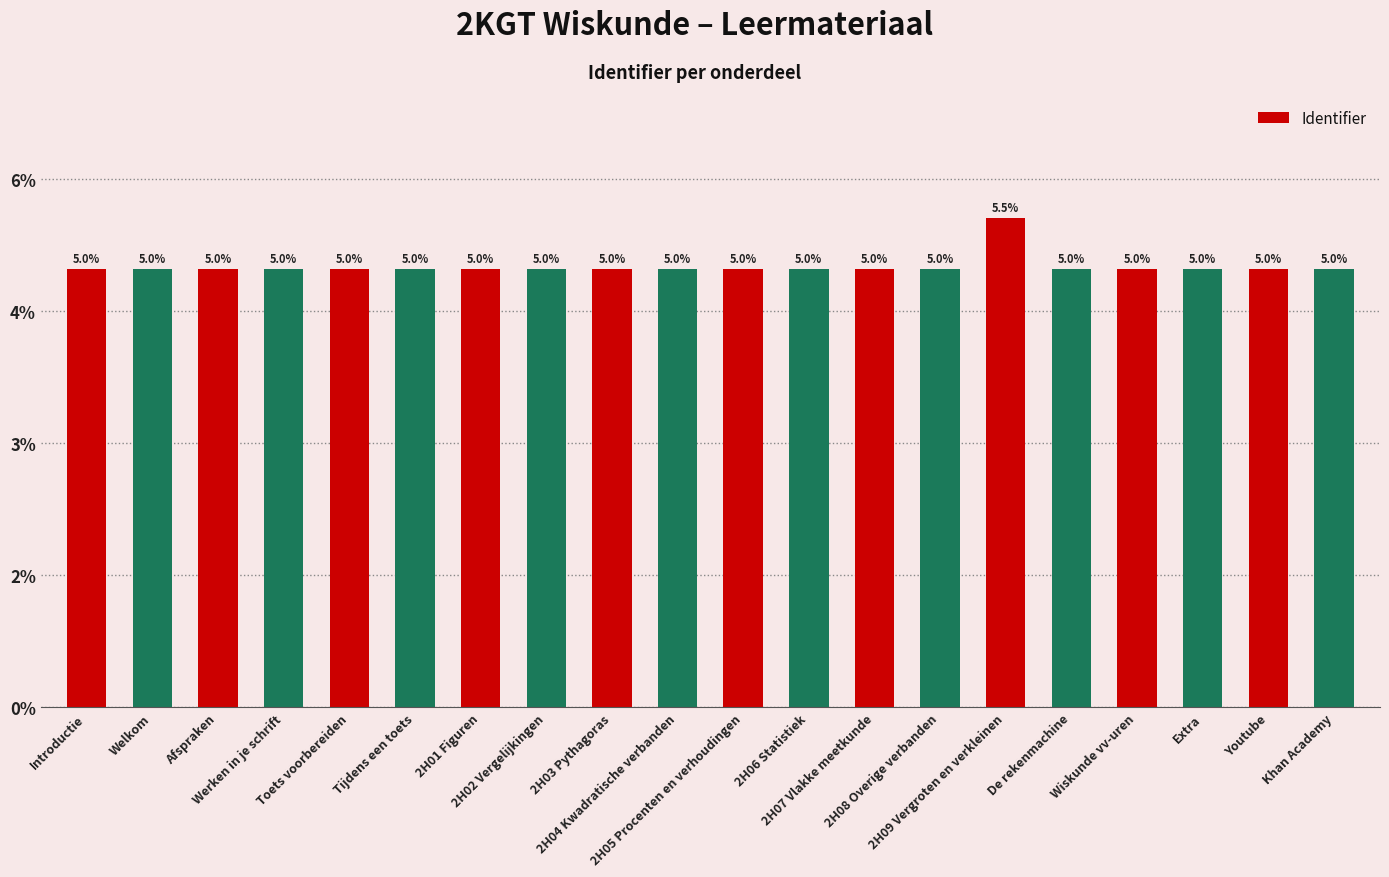

List the labels in order of value, largest first.

2H09 Vergroten en verkleinen, Youtube, 2H08 Overige verbanden, 2H07 Vlakke meetkunde, 2H06 Statistiek, 2H05 Procenten en verhoudingen, 2H04 Kwadratische verbanden, 2H03 Pythagoras, 2H02 Vergelijkingen, 2H01 Figuren, Wiskunde vv-uren, Khan Academy, Extra, De rekenmachine, Tijdens een toets, Toets voorbereiden, Werken in je schrift, Afspraken, Welkom, Introductie